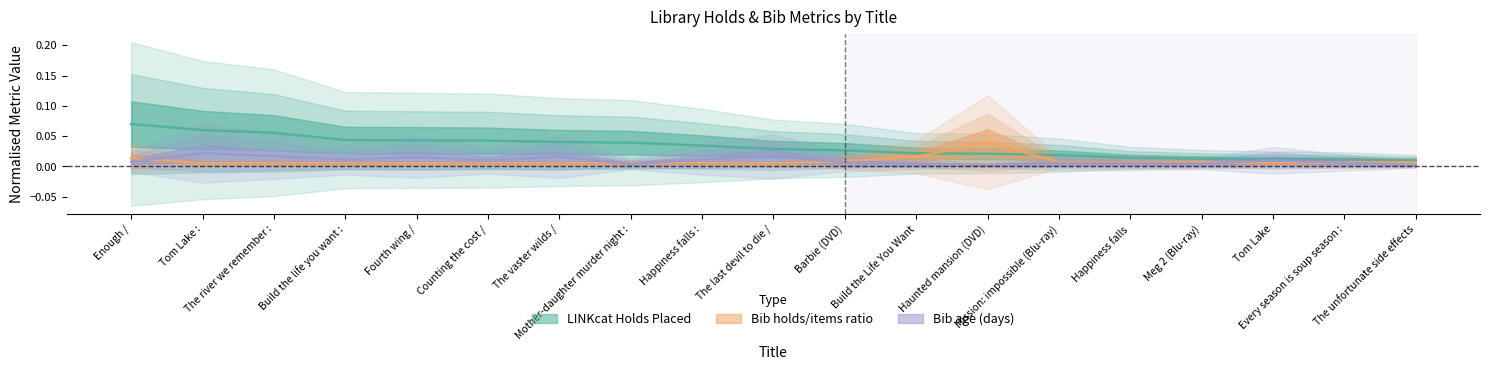

Which series has the largest total across all categories?

LINKcat Holds Placed